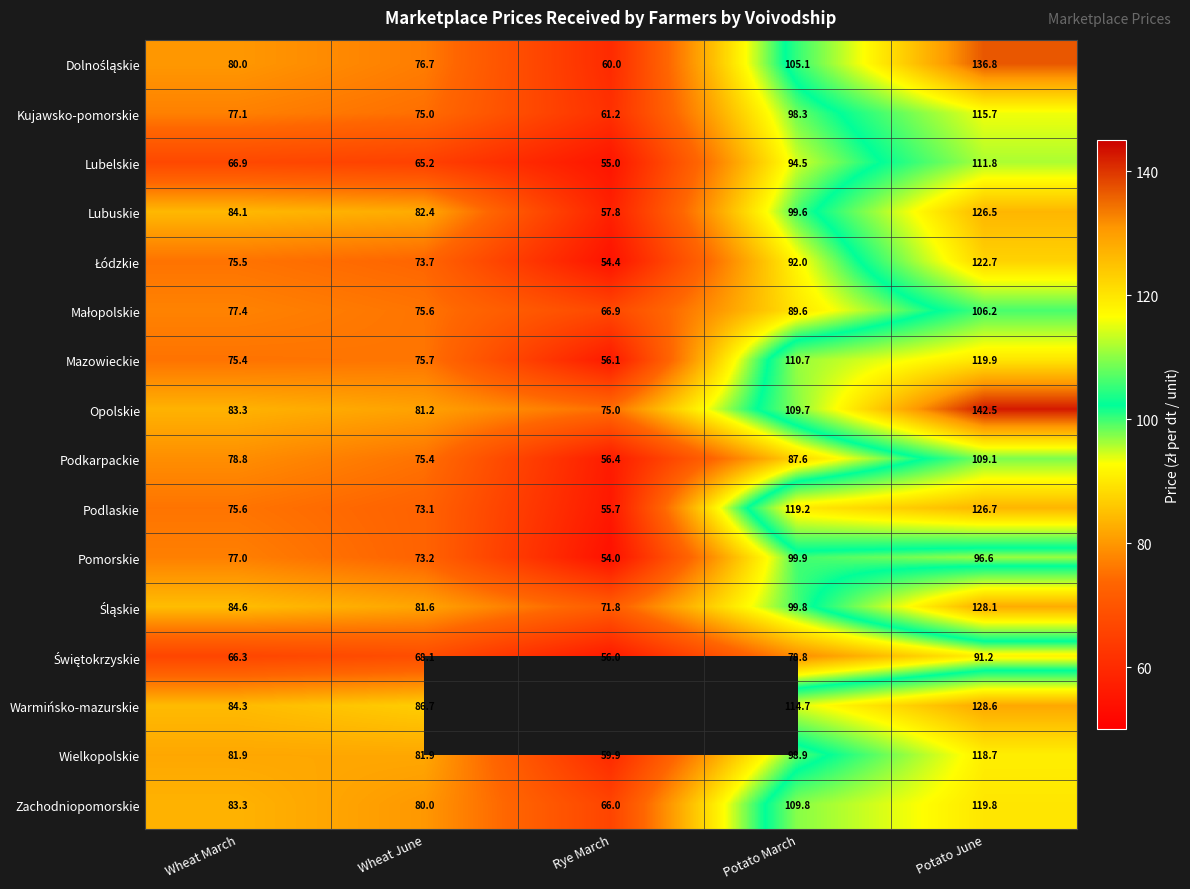

What is the total value across all series at Potato June?

1900.9